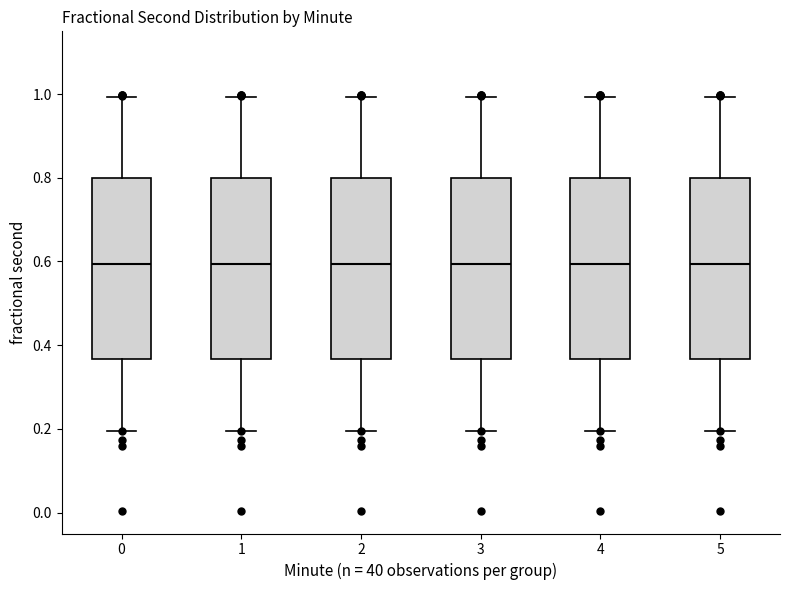

Where is the lower edge of the box at x = 5 on the y-axis? The values are not printed on the chart, so give them approximately, as read against the axis.

0.36